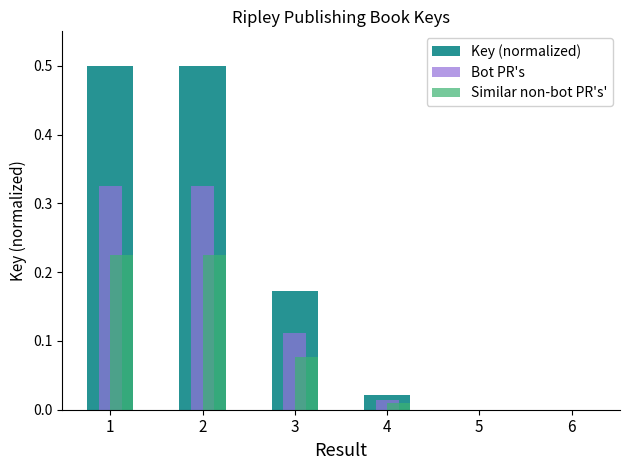

True or false: Key (normalized) has a value of 0.5 at 2.

True